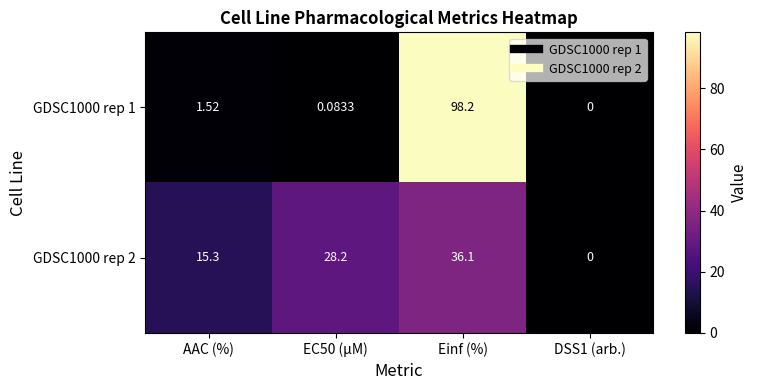

List the series in order of their overall mean, lowest first.

GDSC1000 rep 2, GDSC1000 rep 1